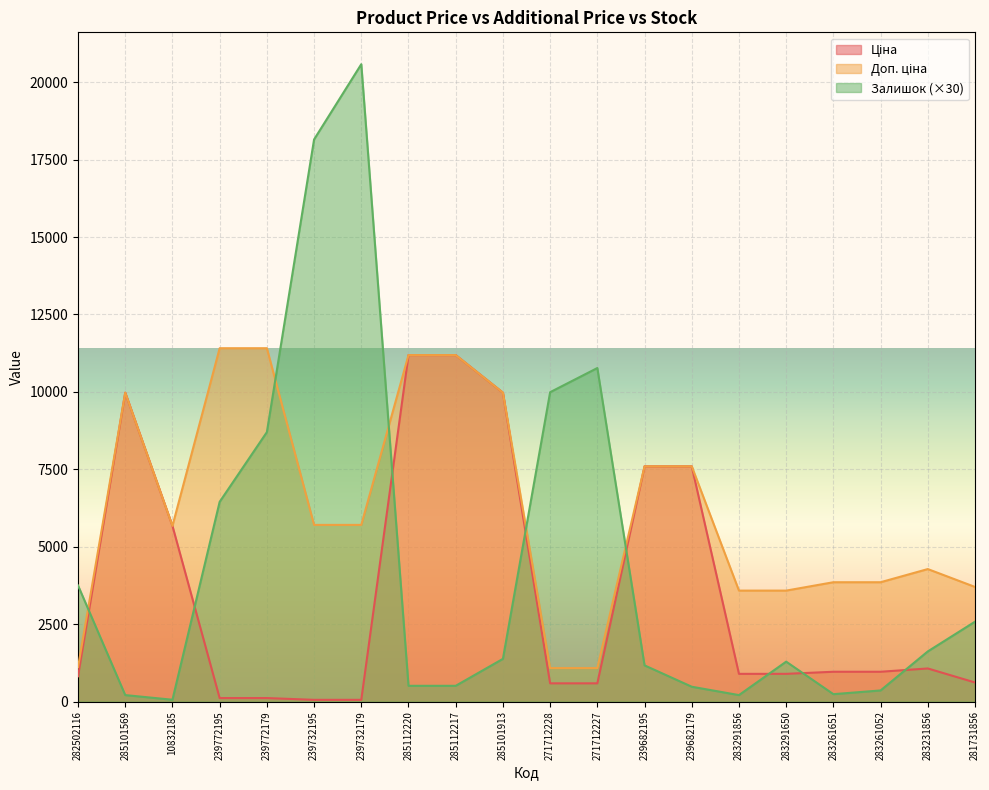

Which series has the largest total across all categories?

Доп. ціна